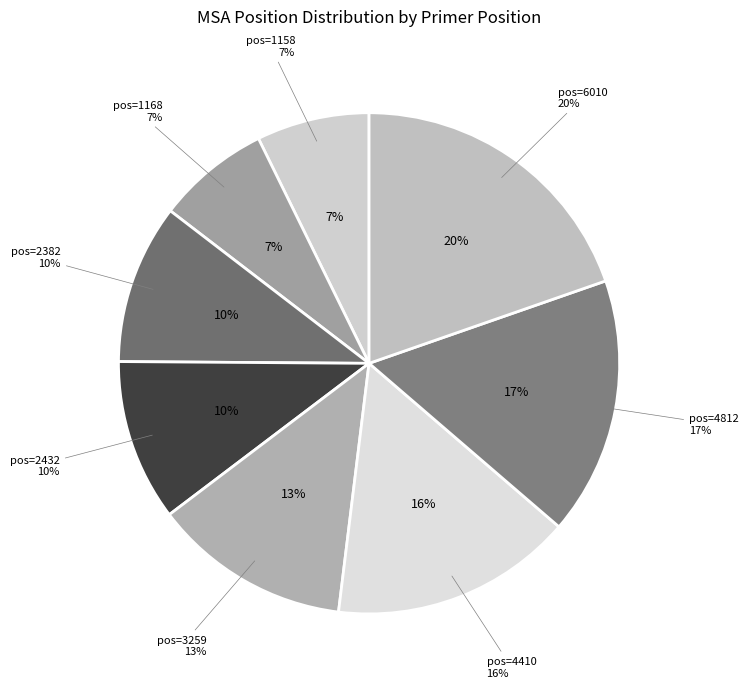

Does 4812 account for over 50% of the chart?

No